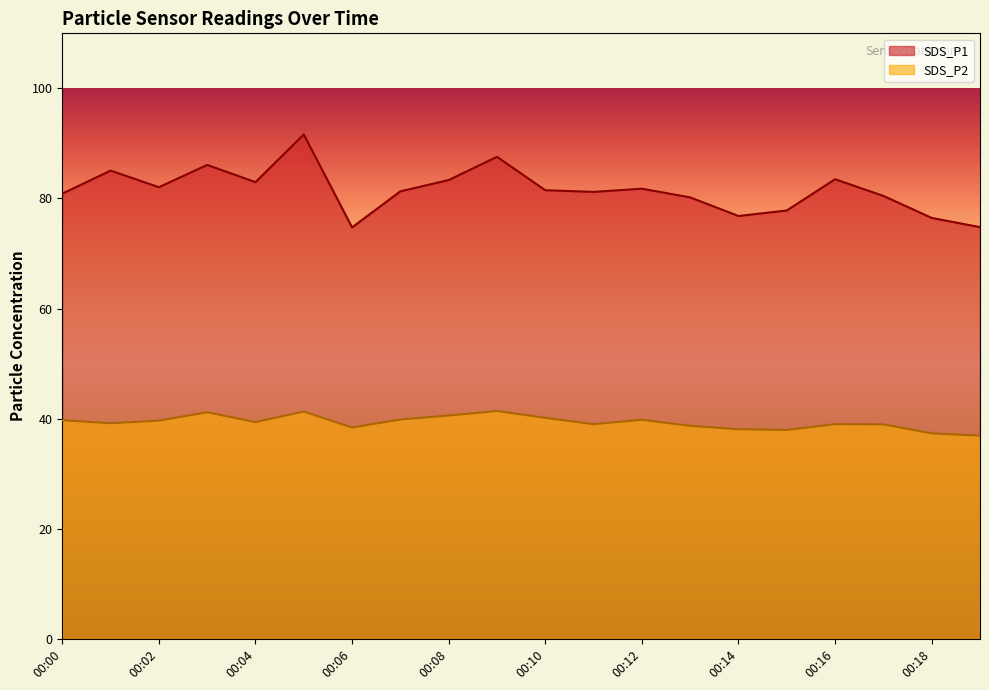

What is the sum of all SDS_P1 values?

1630.2